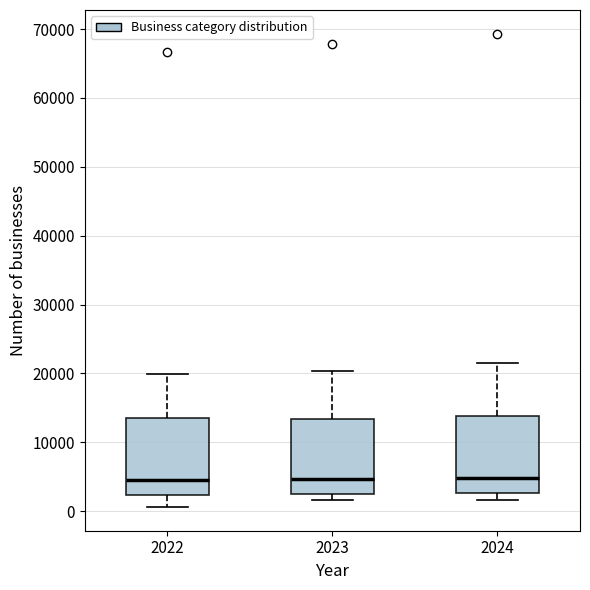

Reading left to right, read every box against the y-axis: the position of its median line, the range the box covers, and the ends of its whiskers. The values are not printed on the chart, so give them approximately, as read against the axis.

2022: median 5000, box 2000 to 13000, whiskers 1000 to 20000
2023: median 5000, box 2000 to 13000, whiskers 2000 (just below the box's lower edge) to 20000
2024: median 5000, box 3000 to 14000, whiskers 2000 to 22000